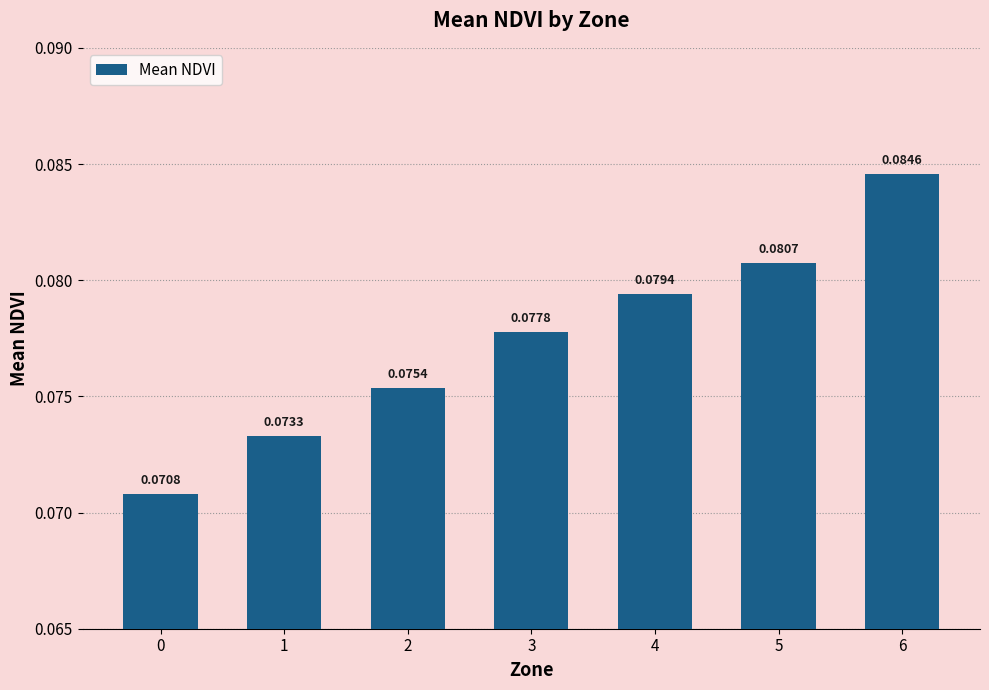

Rank the categories by value from lowest to highest.

0, 1, 2, 3, 4, 5, 6